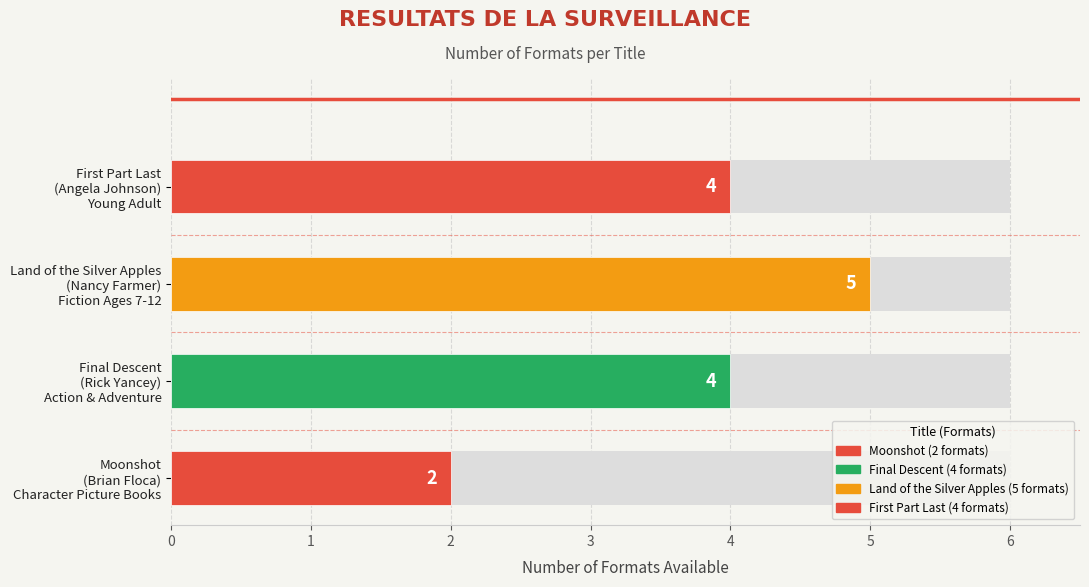

List the labels in order of value, largest first.

Land of the Silver Apples, Final Descent, First Part Last, Moonshot